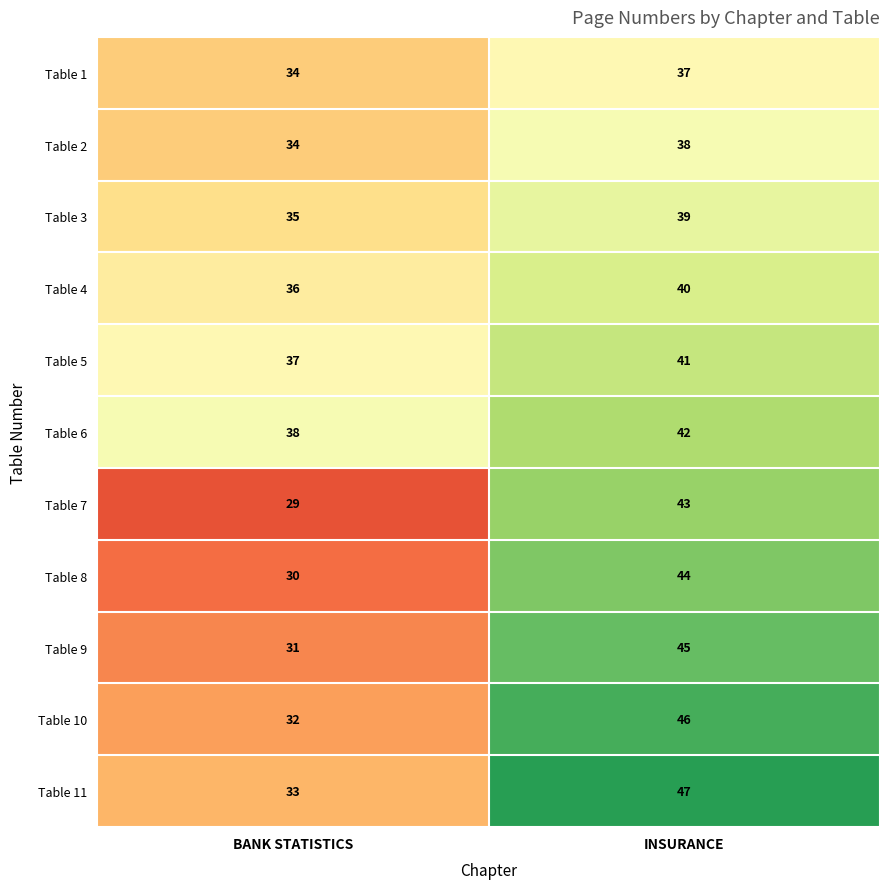

What is the total value across all series at INSURANCE?

462